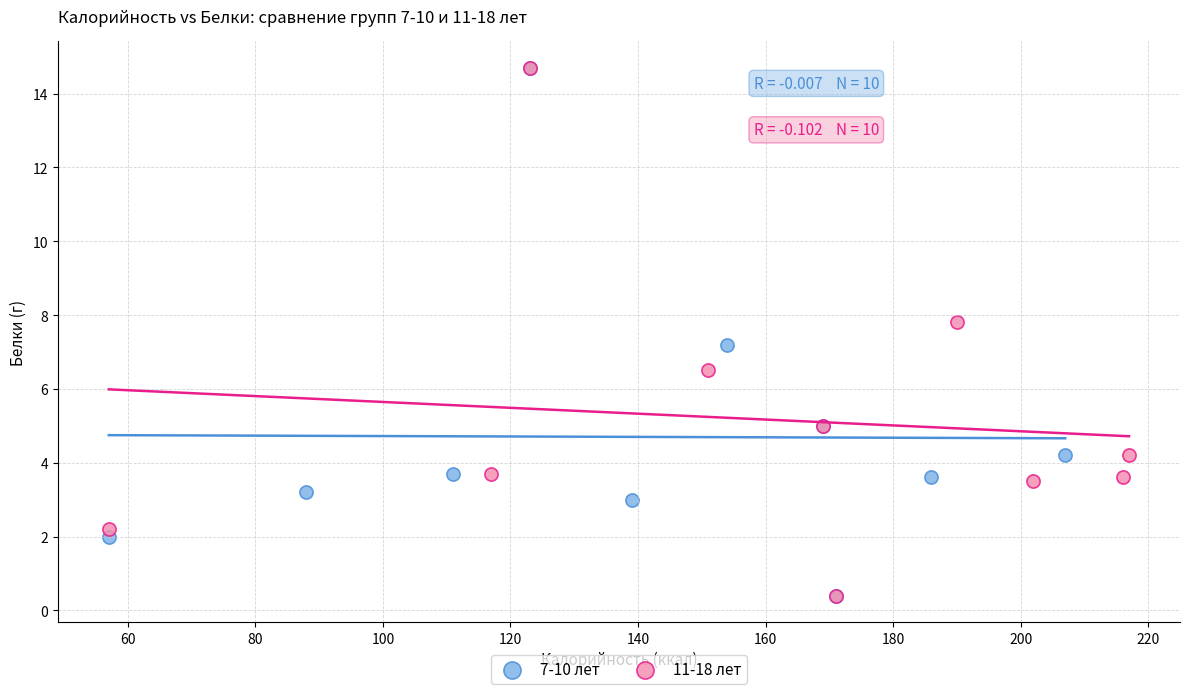

What are all the series names shown in the legend?

7-10 лет, 11-18 лет